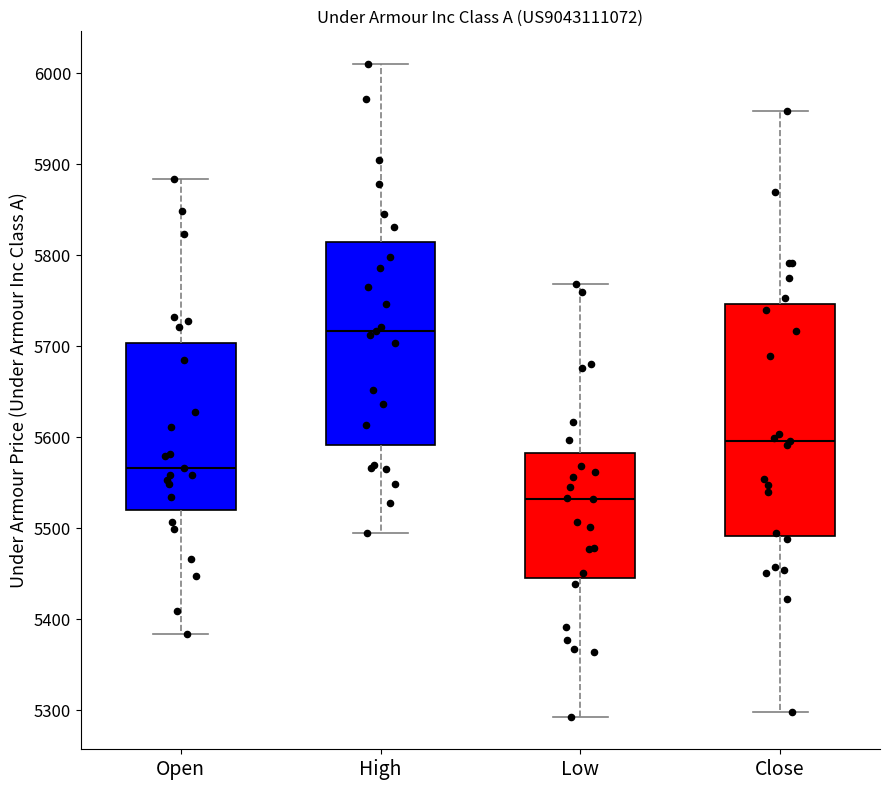

Where does the lower whisker of the box for Open end on the y-axis? The values are not printed on the chart, so give them approximately, as read against the axis.

5380